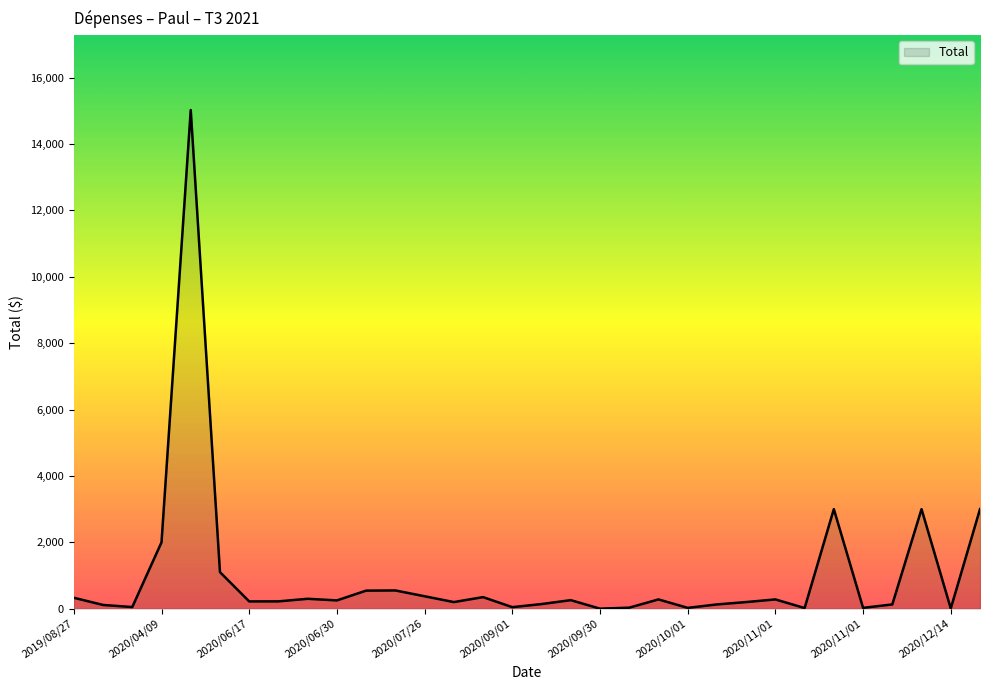

What is the greatest value displayed?

15023.0